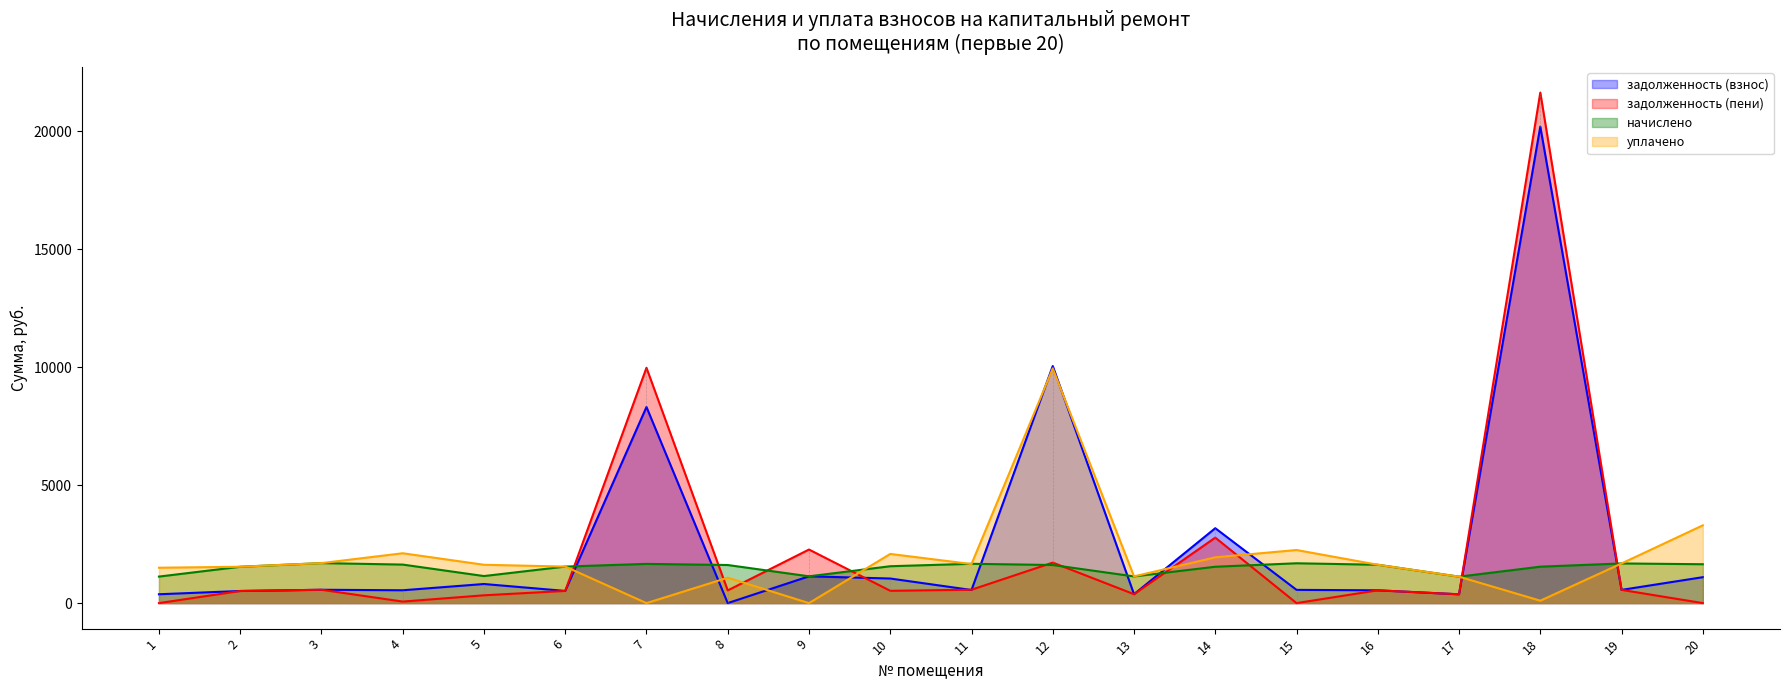

At how many categories does at least one series exceed 7930?

3